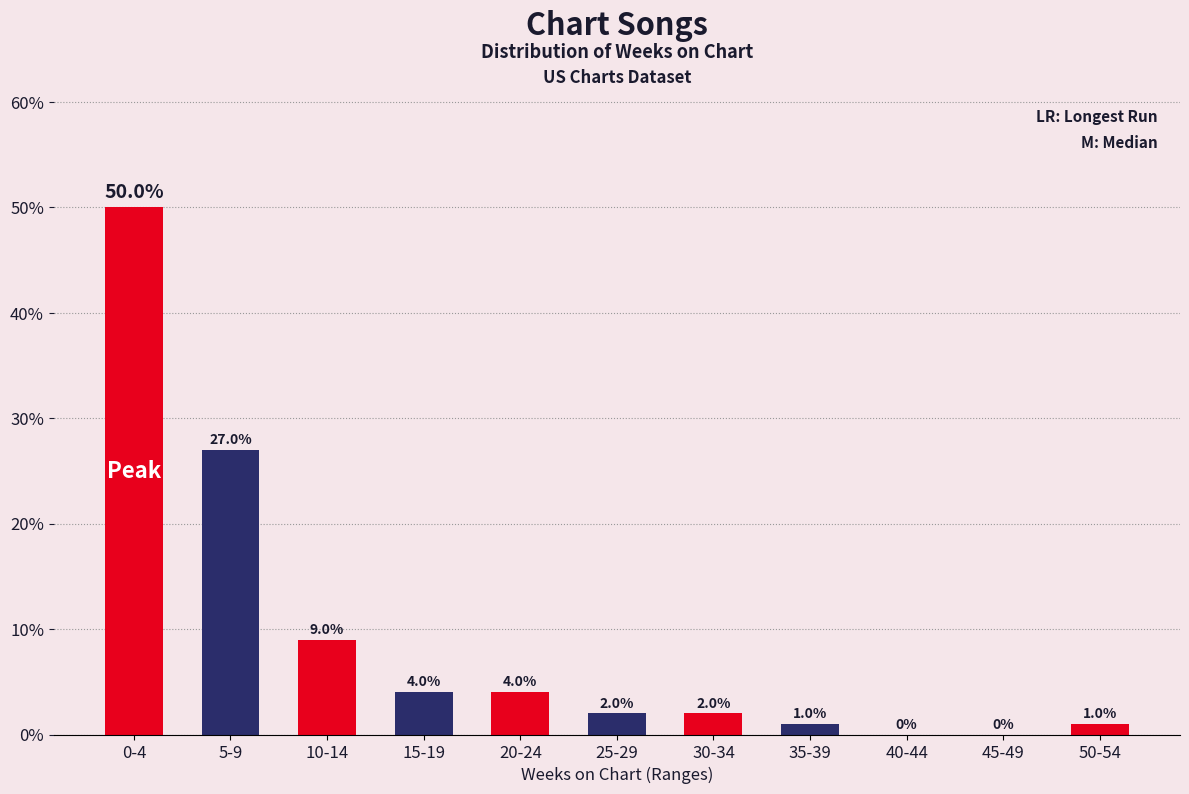

Reading left to right, transcribe all the data shown in this chart.

0-4=50	5-9=27	10-14=9	15-19=4	20-24=4	25-29=2	30-34=2	35-39=1	40-44=0	45-49=0	50-54=1